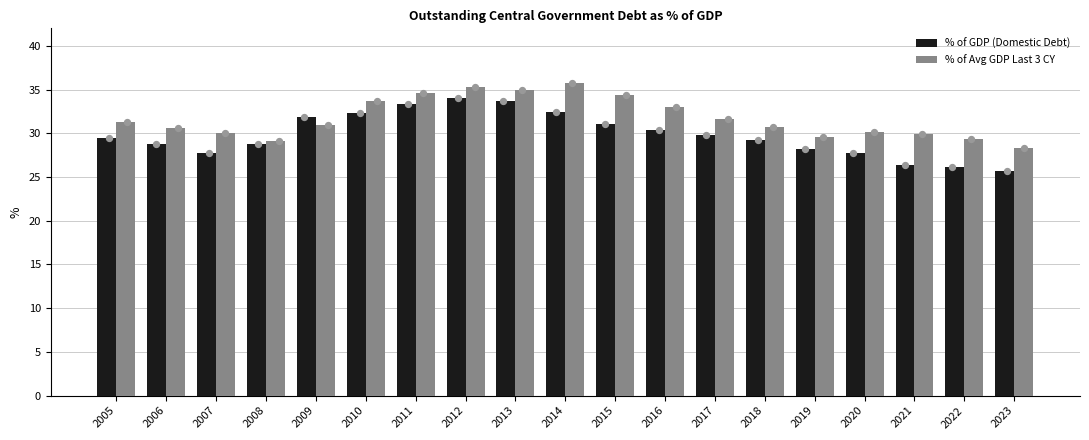

Which series has the widest spread of Y values?

% of GDP (Domestic Debt)